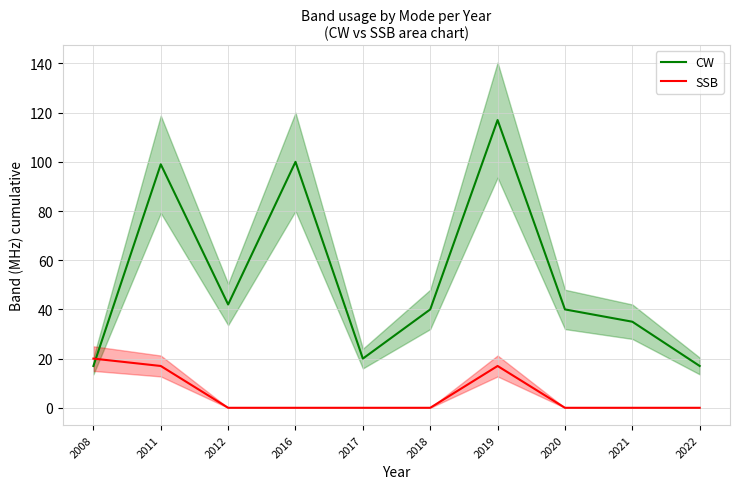

True or false: SSB has a value of 0 at 2016.

True